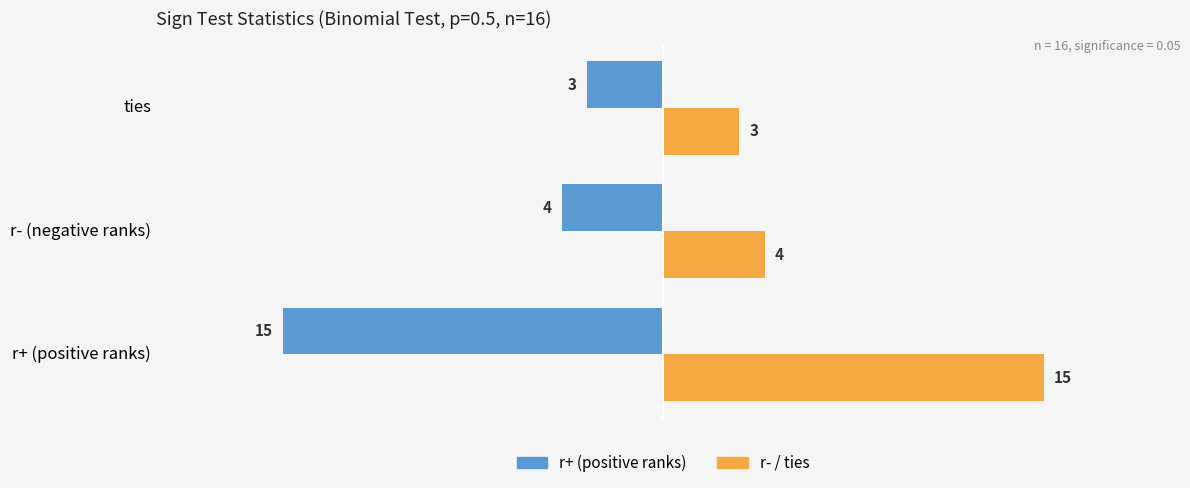

What is the smallest value displayed?

-15